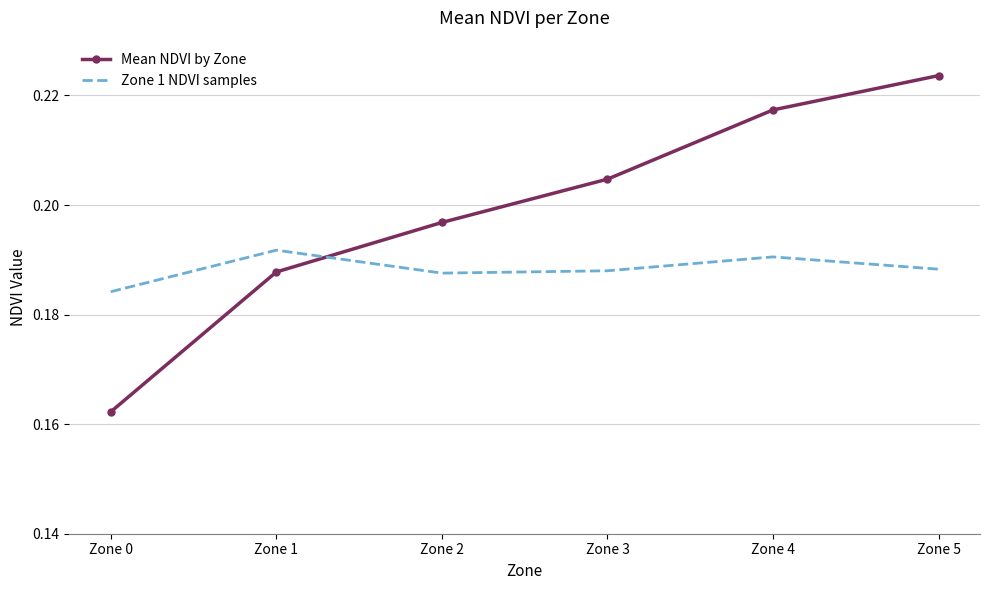

What are all the series names shown in the legend?

Mean NDVI by Zone, Zone 1 NDVI samples